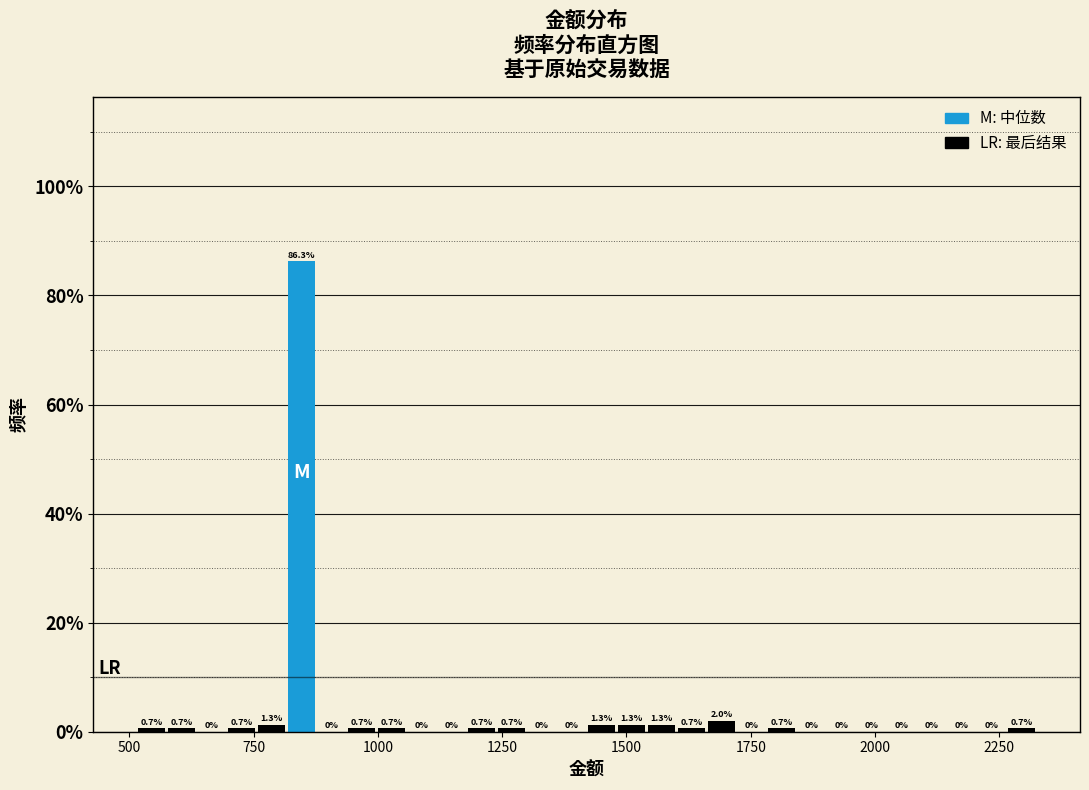

Around what value on the x-axis is the tallest bar? Give the approximate position of its centre, as read against the axis.

850